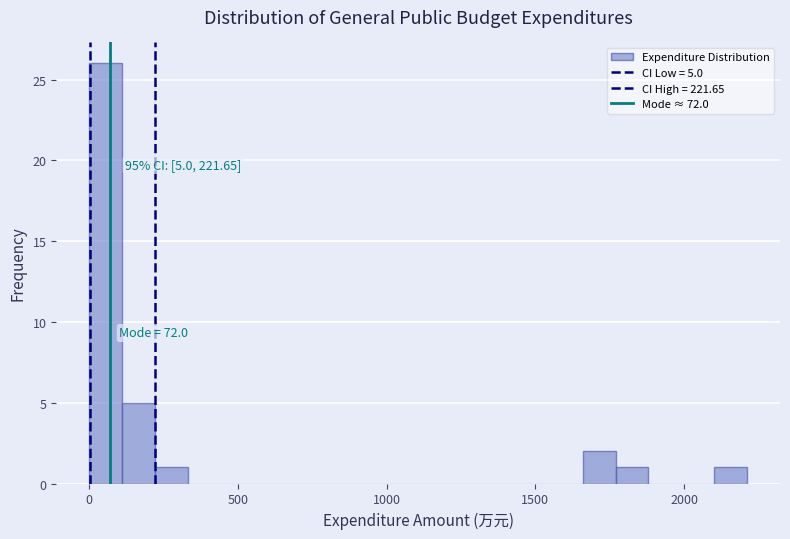

Around what value on the x-axis is the tallest bar? Give the approximate position of its centre, as read against the axis.

50